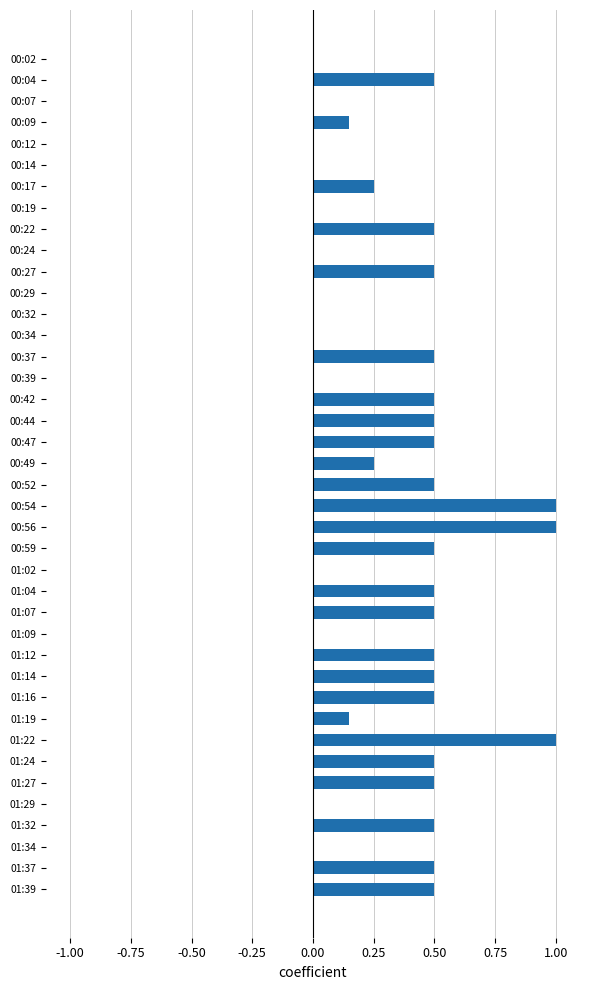

How many series are shown in this chart?

1